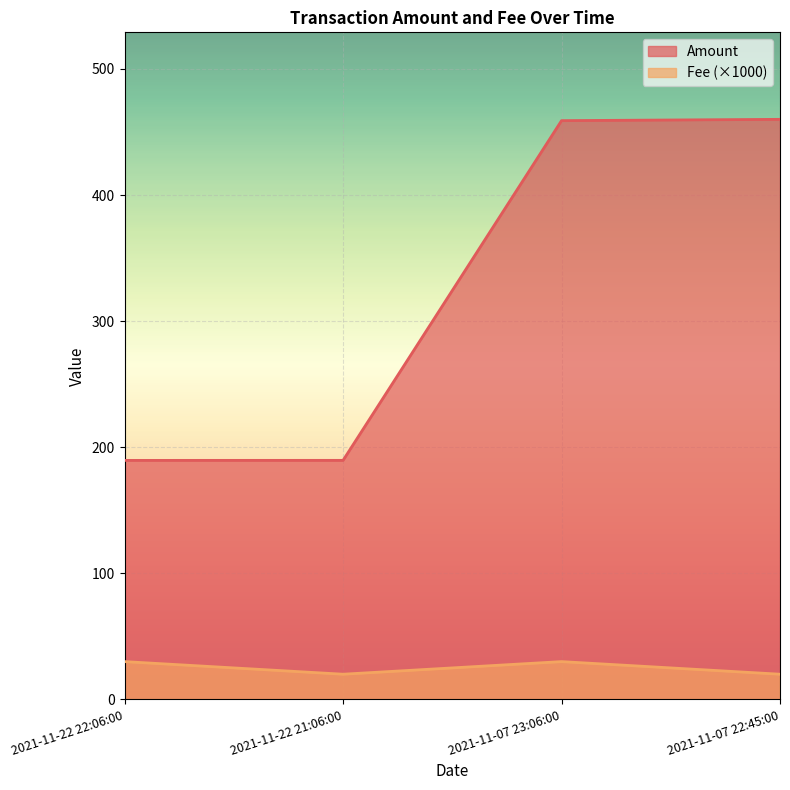

Which series has the largest range (max minus min)?

Amount